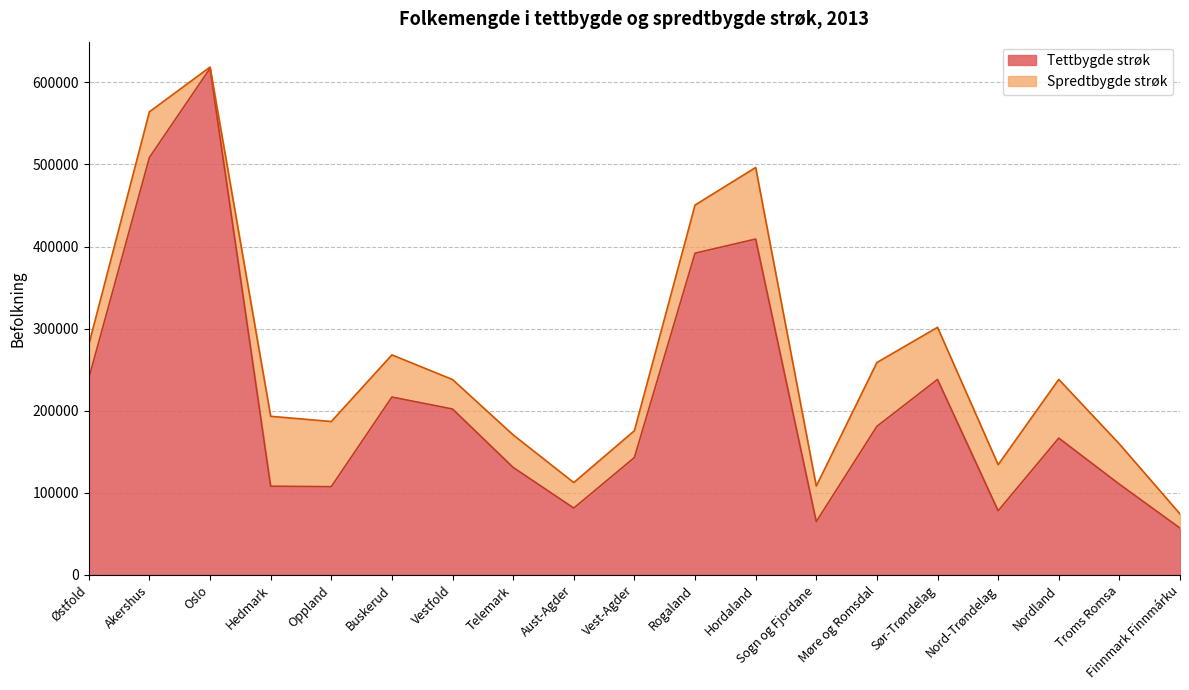

Which category has the highest value across all series?

Oslo